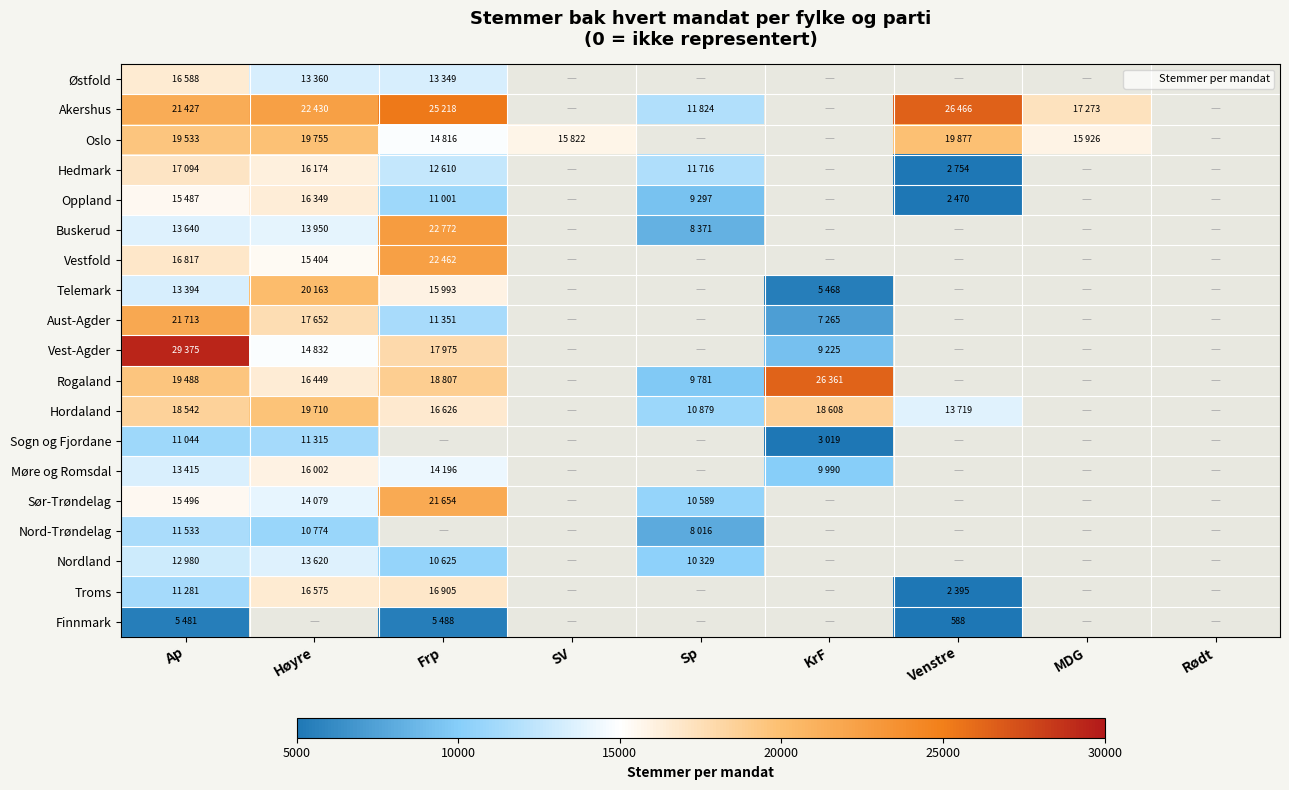

True or false: Hedmark has a value of 21764.3 at Frp.

False